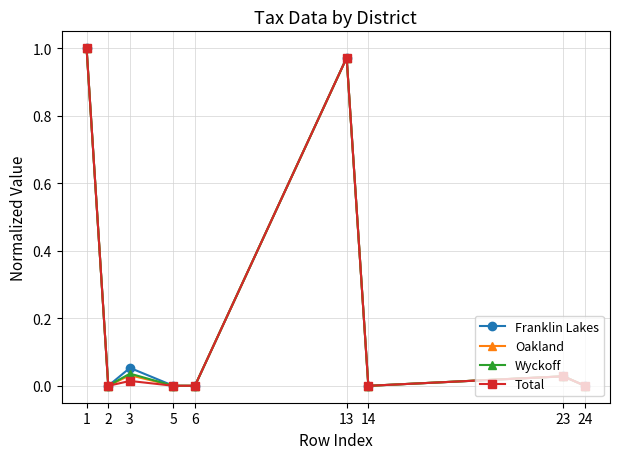

True or false: Wyckoff has more than 2 interior local peaks.

True